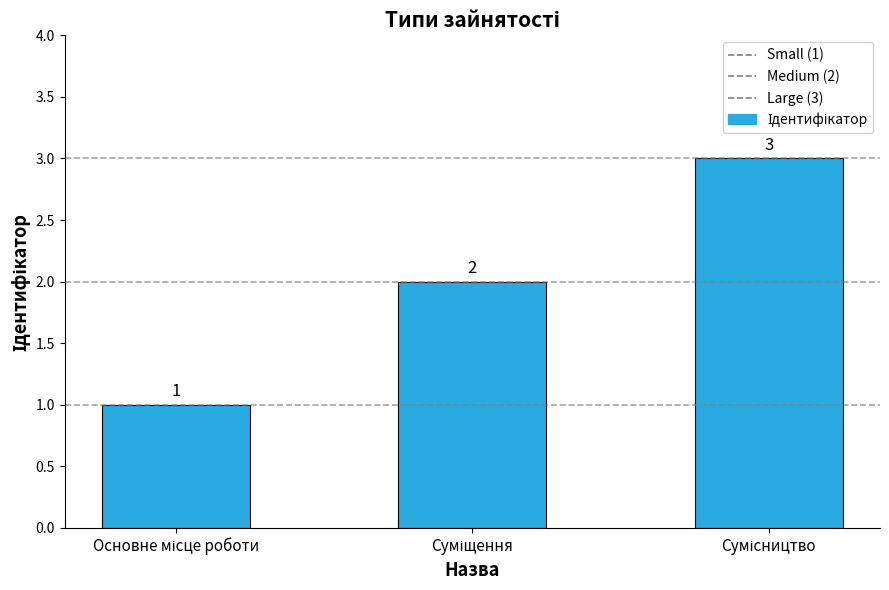

Count the number of data series in this chart.

1